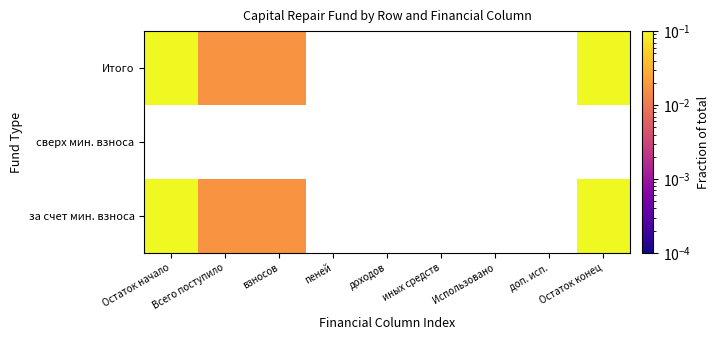

At how many categories does at least one series exceed 0?

4